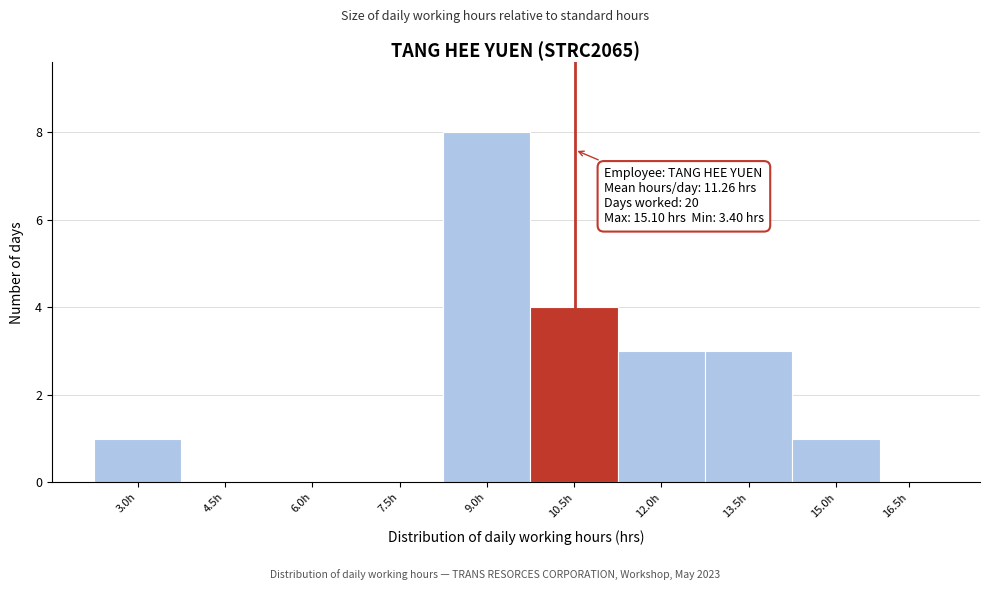

Reading left to right, what are all the values shown in this chart?

3.0h=1	4.5h=0	6.0h=0	7.5h=0	9.0h=8	10.5h=4	12.0h=3	13.5h=3	15.0h=1	16.5h=0